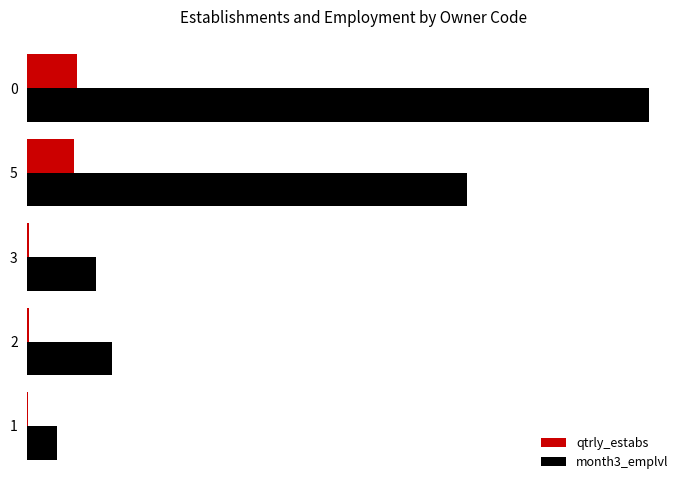

Reading left to right, transcribe all the data shown in this chart.

qtrly_estabs: 46	56	57	2415	2574
month3_emplvl: 1516	4416	3559	22943	32434